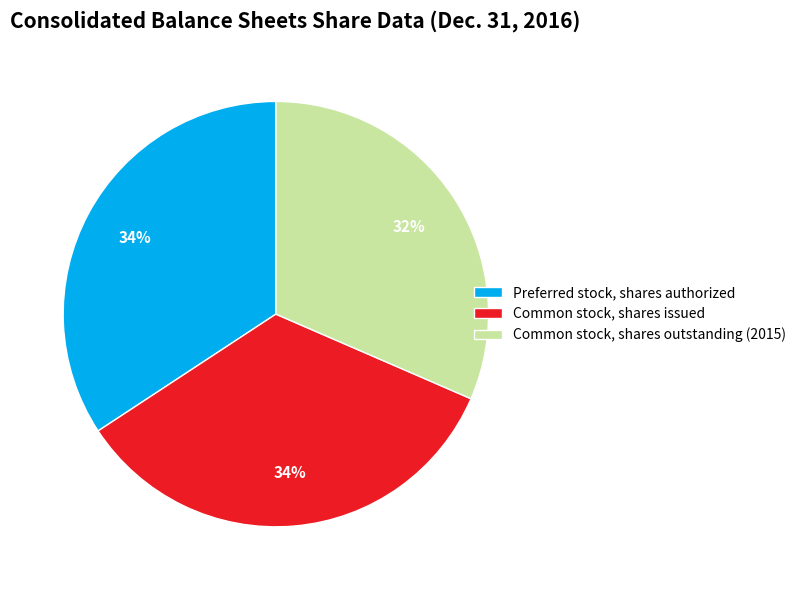

Approximately how many times larger is the value at Preferred stock, shares authorized compared to Common stock, shares issued?

1.0